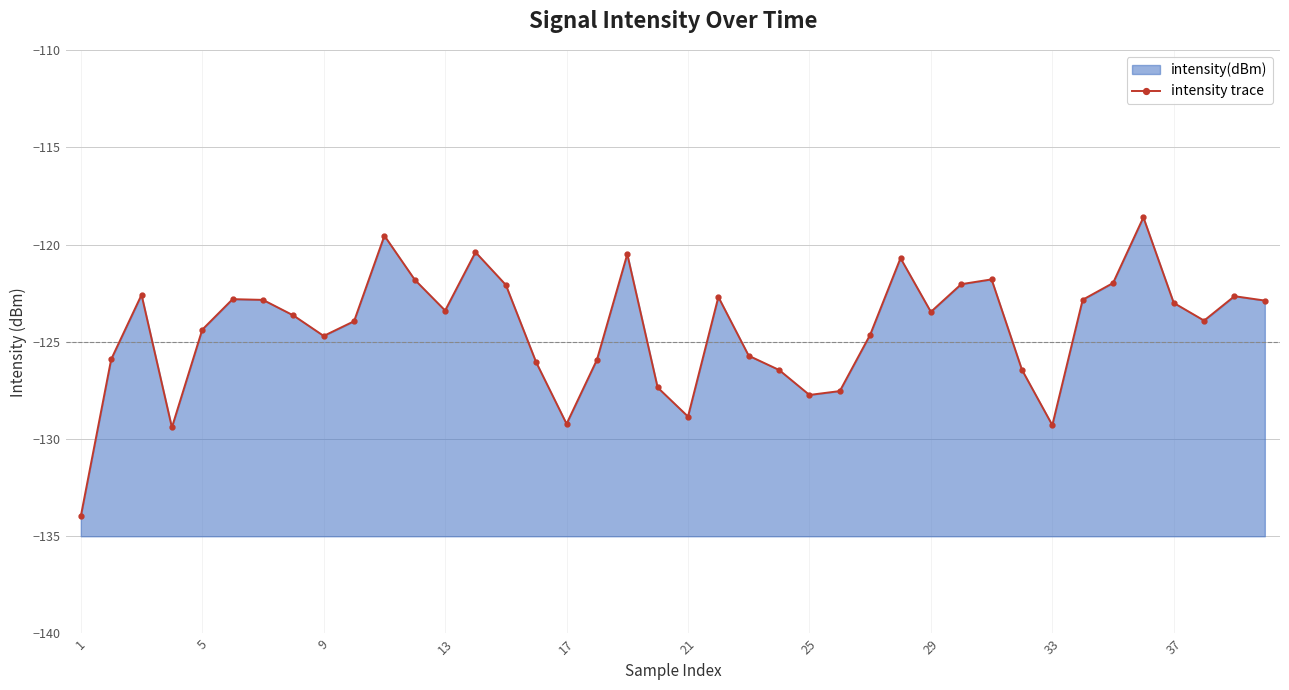

Reading right to left, transcribe all the data shown in this chart.

-122.9	-122.7	-123.9	-123.0	-118.6	-122.0	-122.8	-129.3	-126.4	-121.8	-122.0	-123.5	-120.7	-124.6	-127.5	-127.7	-126.4	-125.7	-122.7	-128.8	-127.3	-120.5	-125.9	-129.2	-126.1	-122.1	-120.4	-123.4	-121.8	-119.5	-123.9	-124.7	-123.6	-122.8	-122.8	-124.4	-129.4	-122.6	-125.9	-134.0